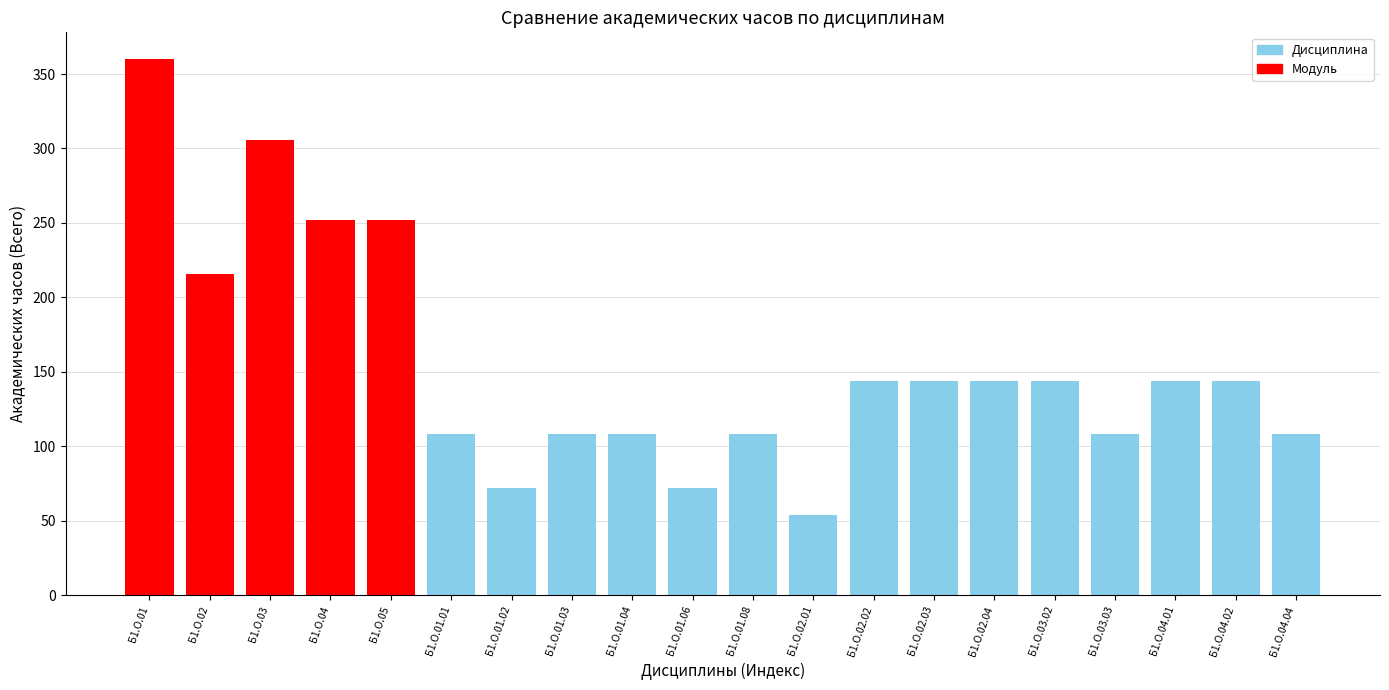

What is the greatest value displayed?

360